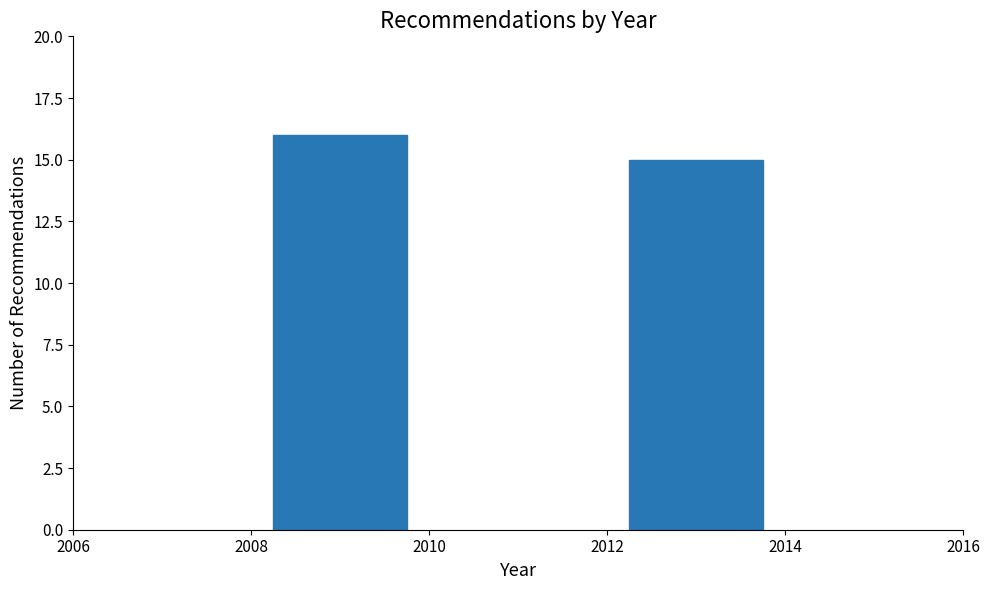

Reading left to right, list all the values displayed in this chart.

16	15